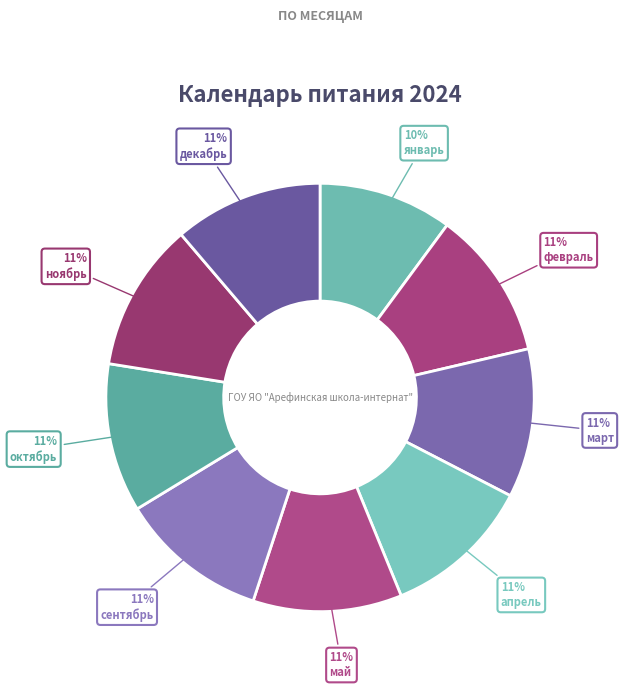

Which slice is the largest?

февраль